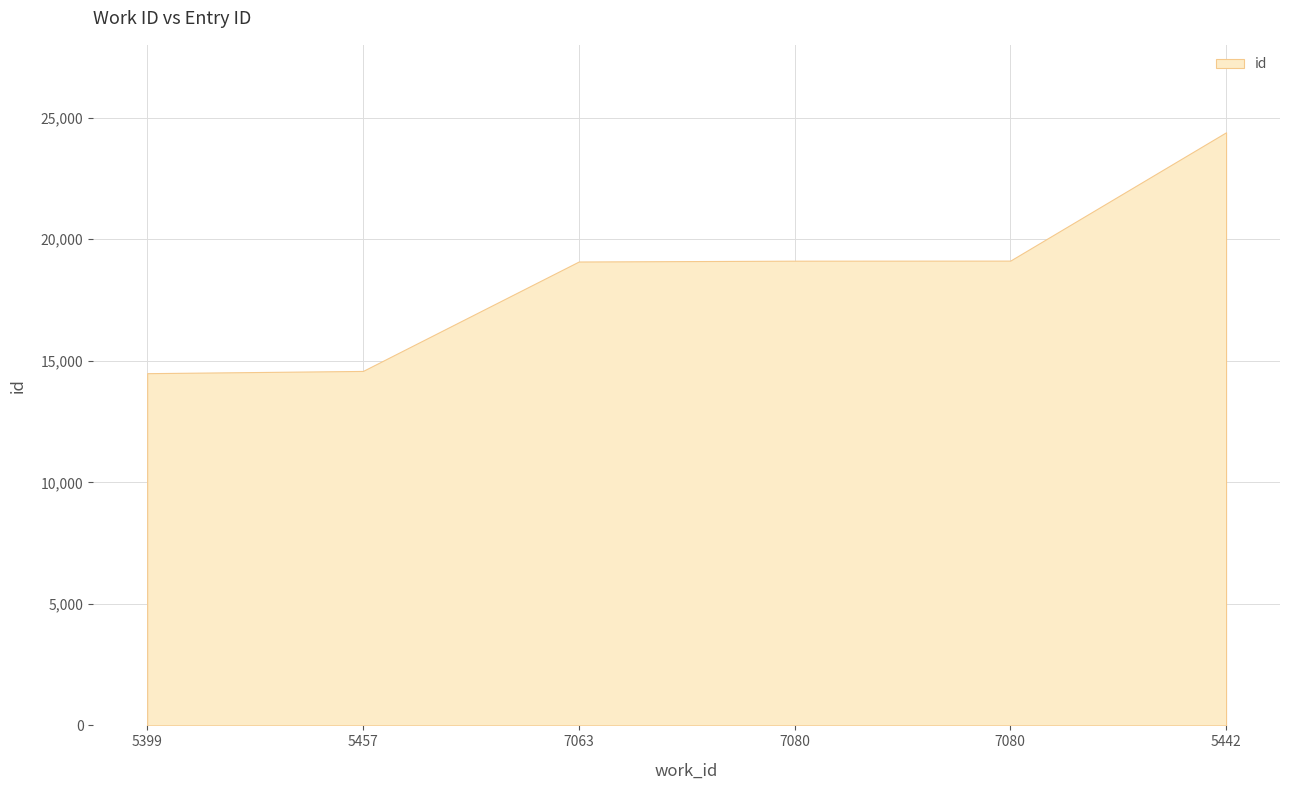

The value at 5399 is 14491. True or false?

True